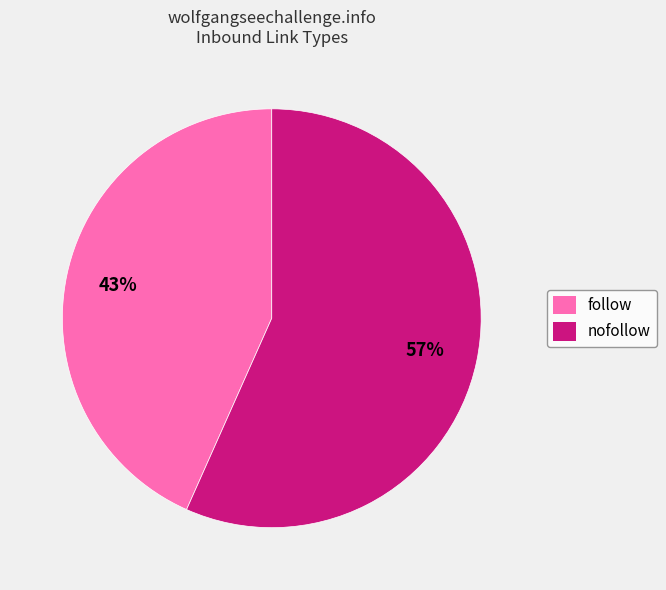

Is there any slice that represents more than half of the pie?

Yes